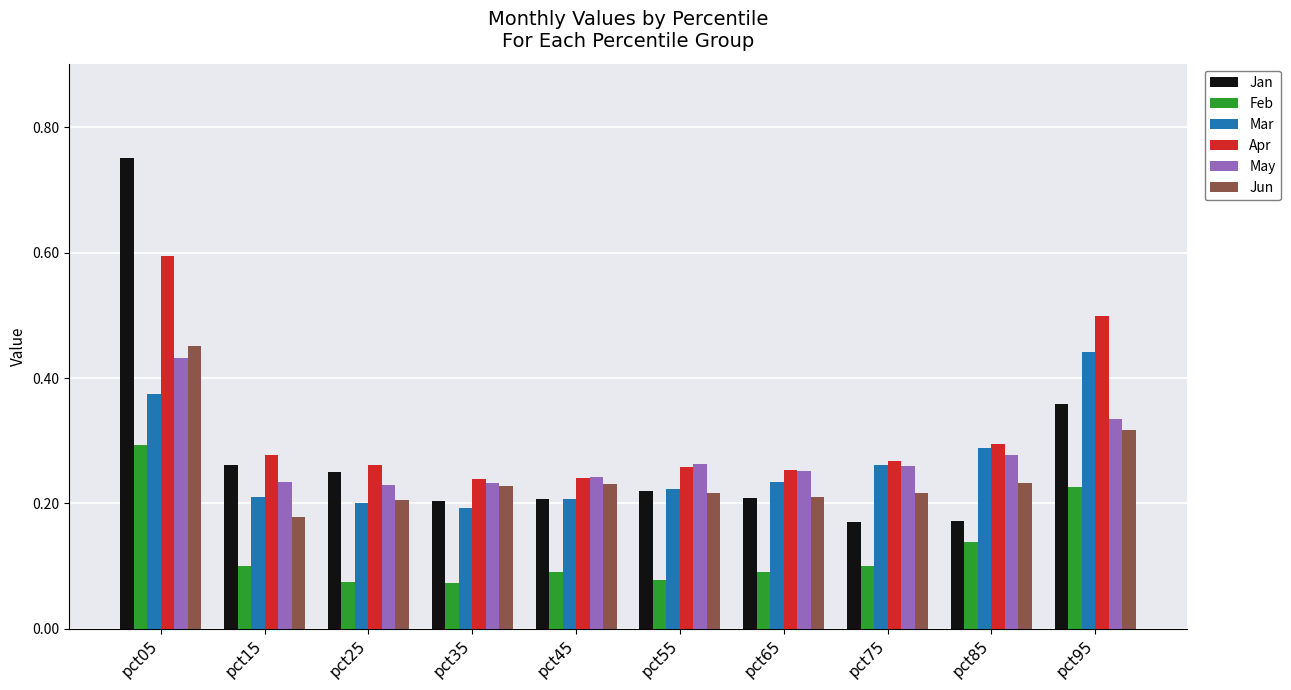

What is the total value across all series at pct35?

1.2